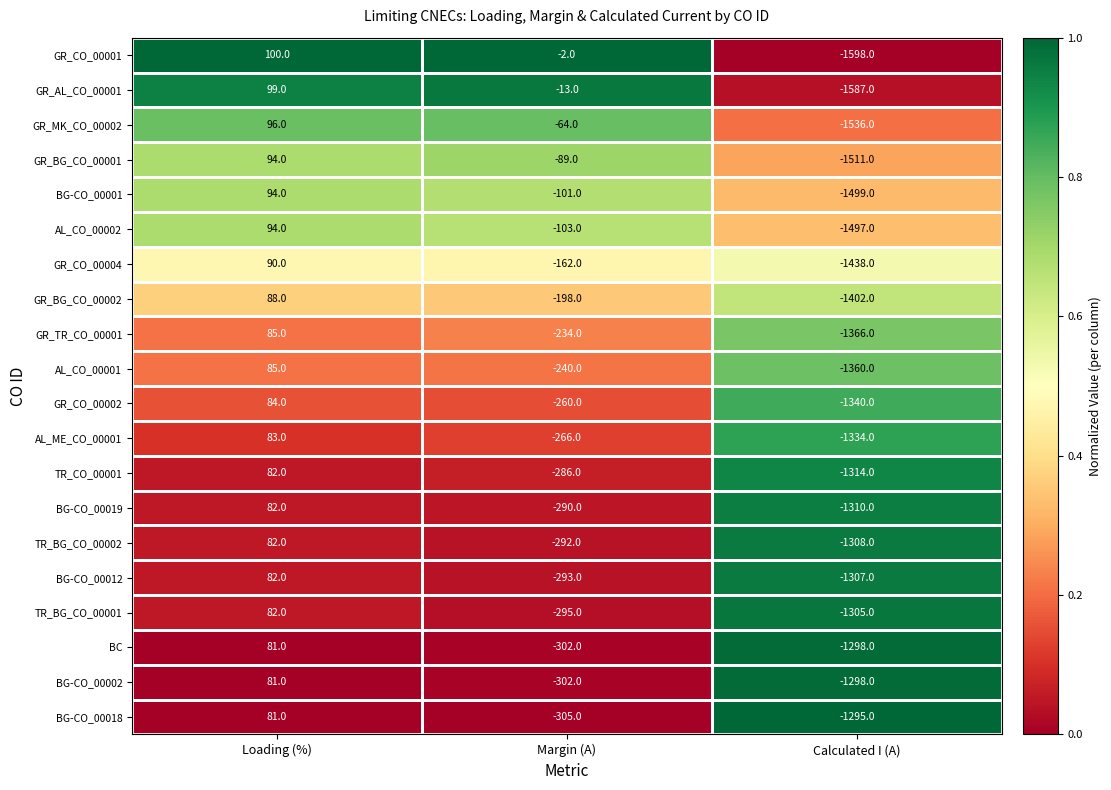

Where is AL_CO_00001 nearest to the value -637?

Margin (A)